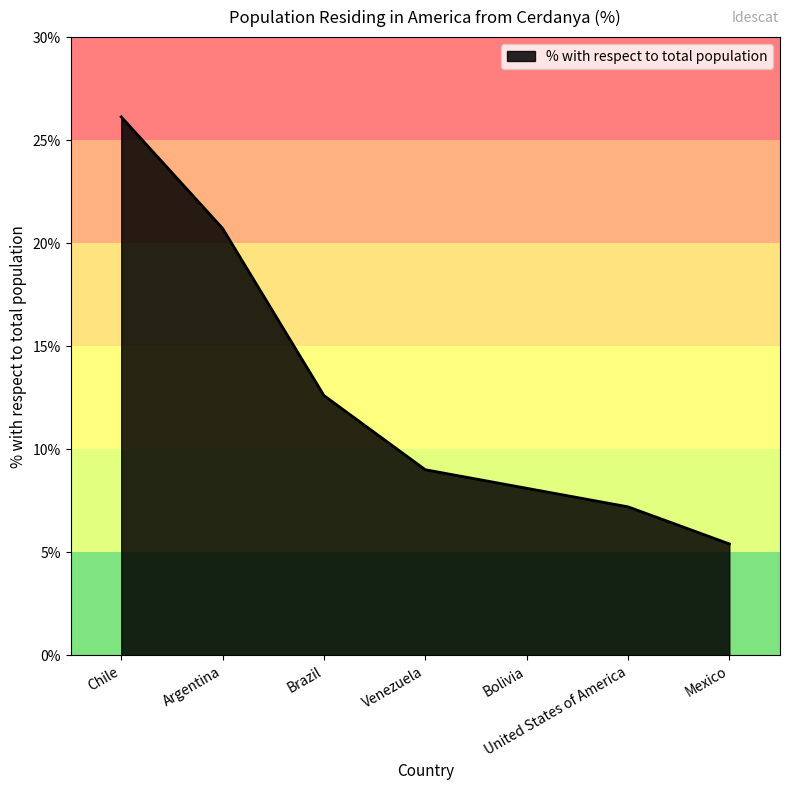

What is the ratio of the value at Brazil to the value at Chile?

0.5